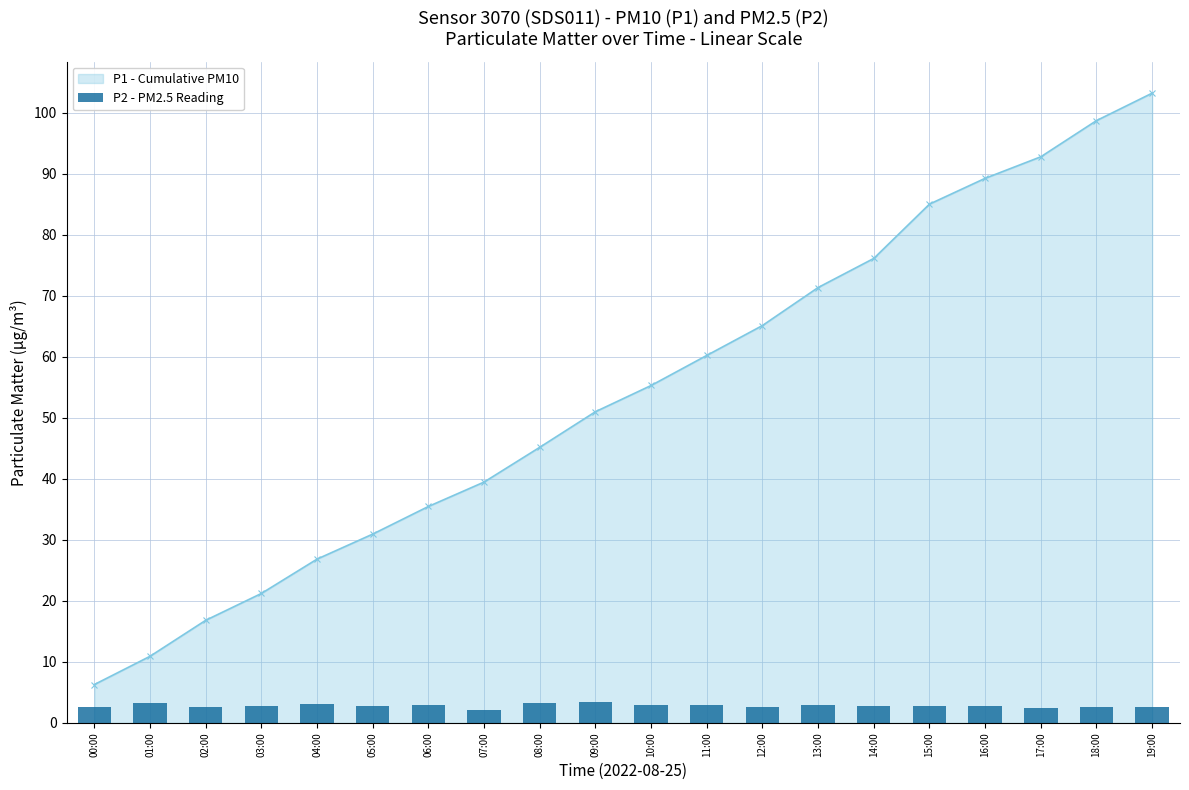

What is the minimum value shown in the chart?

2.2